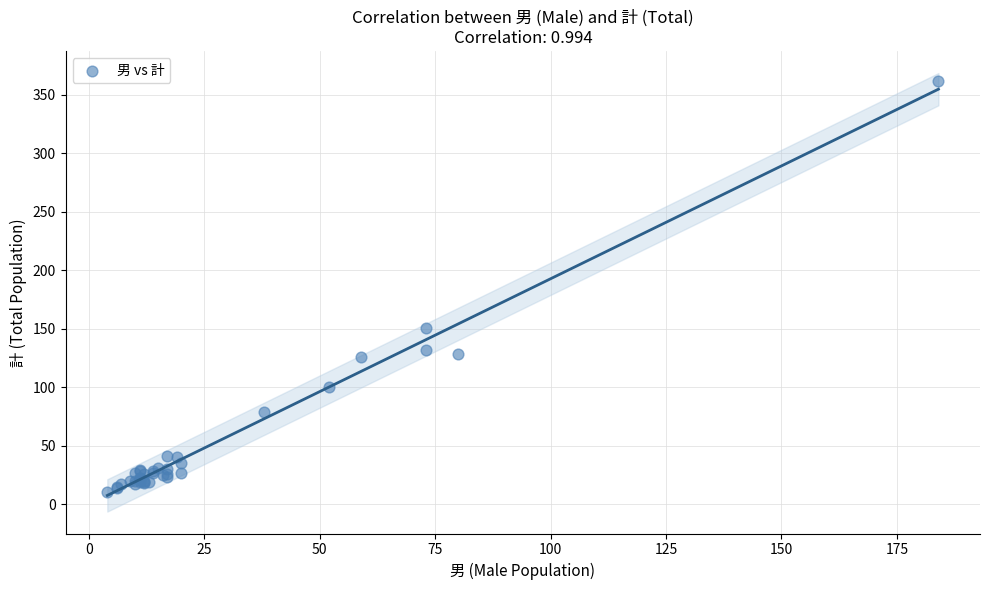

What Y value in the scatter plot is closest to 186?

151